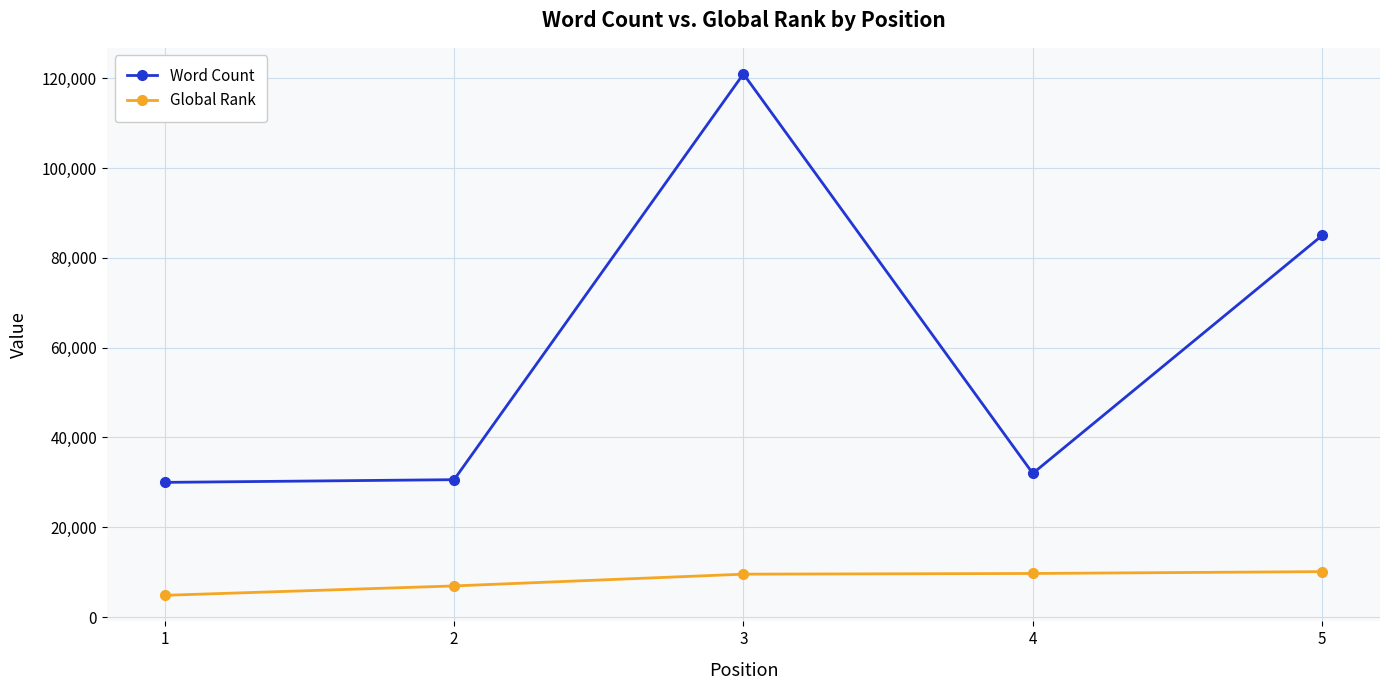

True or false: Word Count has more than 1 points higher than both neighbors.

False